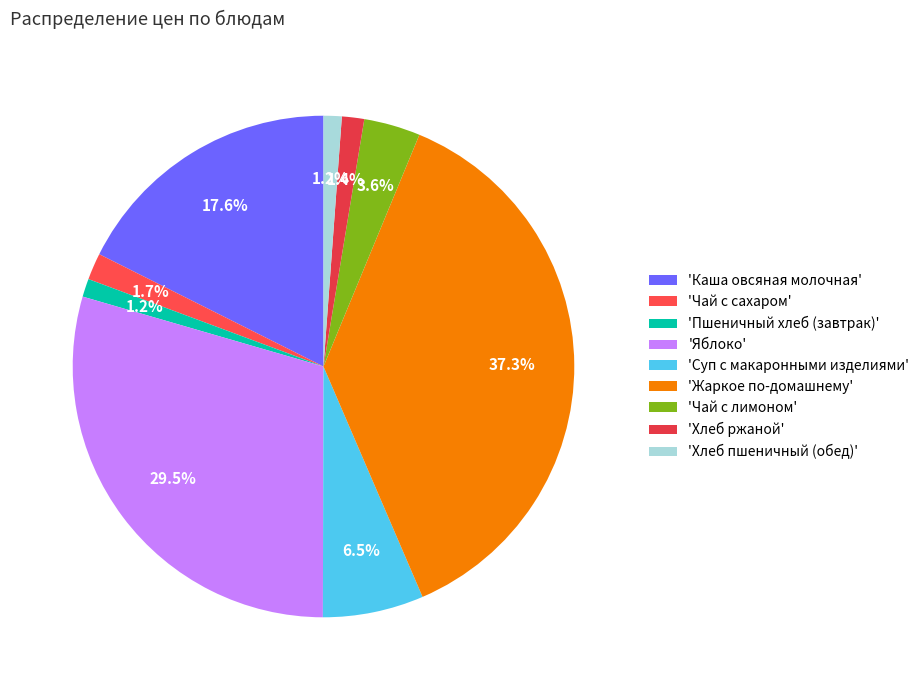

How many segments does this pie chart have?

9